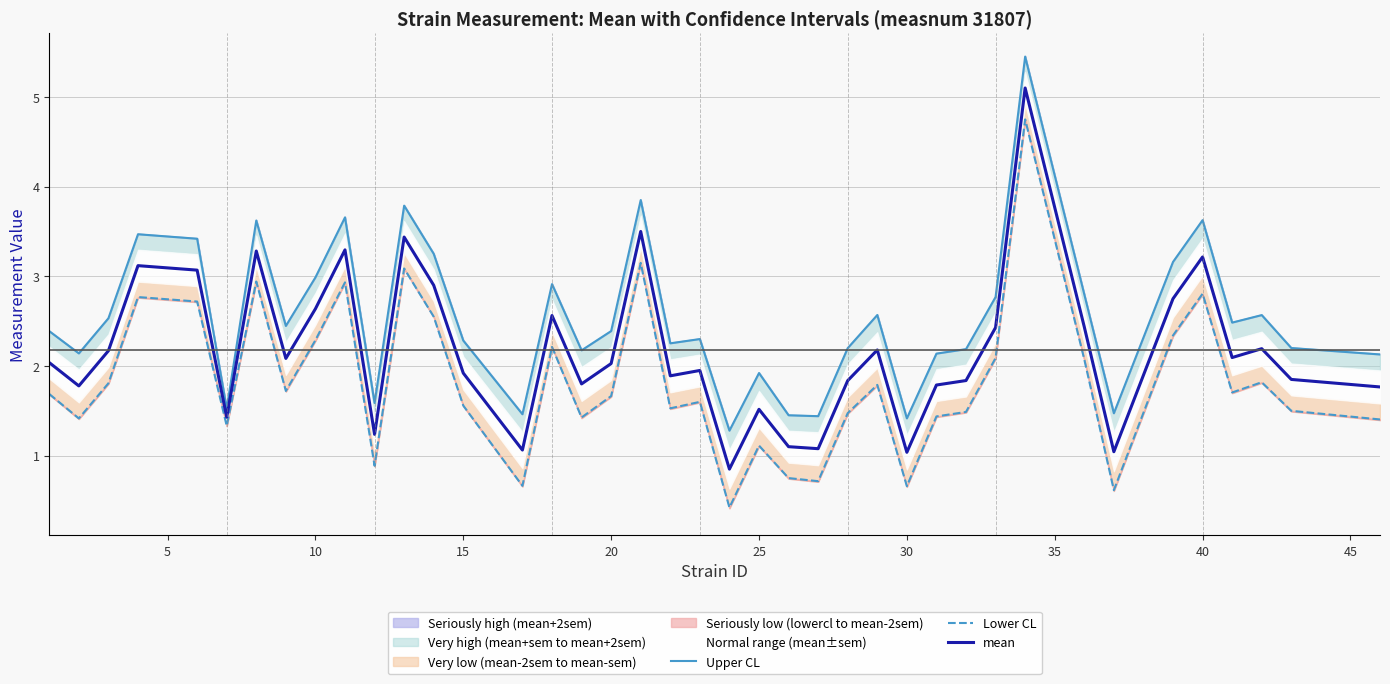

What is the highest value of the mean series?

5.1